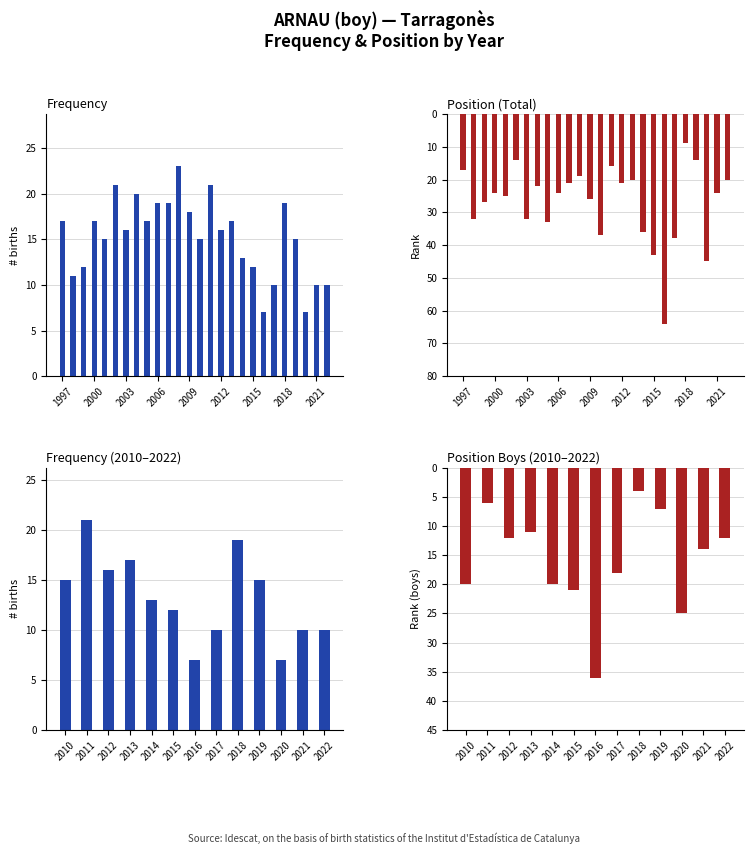

Which series has the largest total across all categories?

Position Total